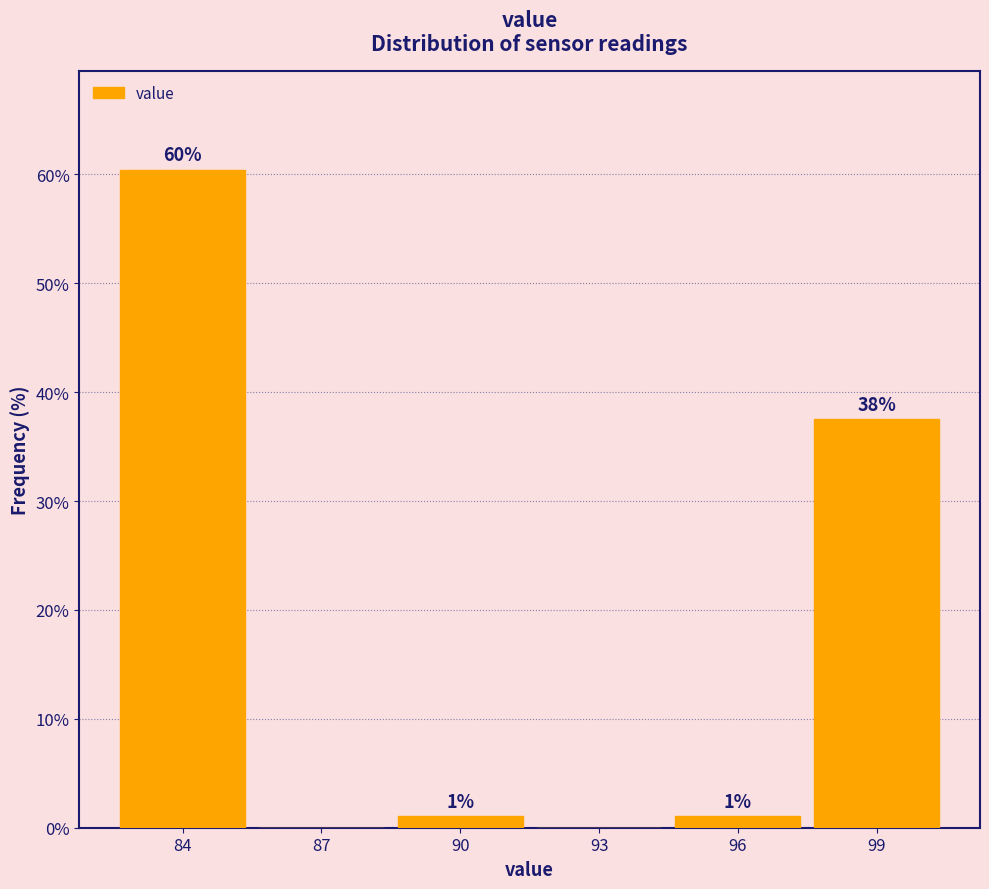

What is the sum of the values at 90 and 93?

1.0